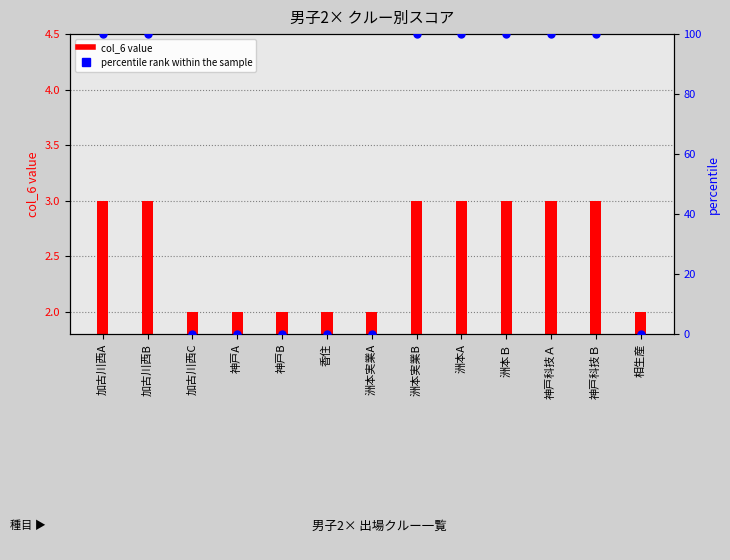

What is the change in value from 加古川西A to 香住?

-100.0